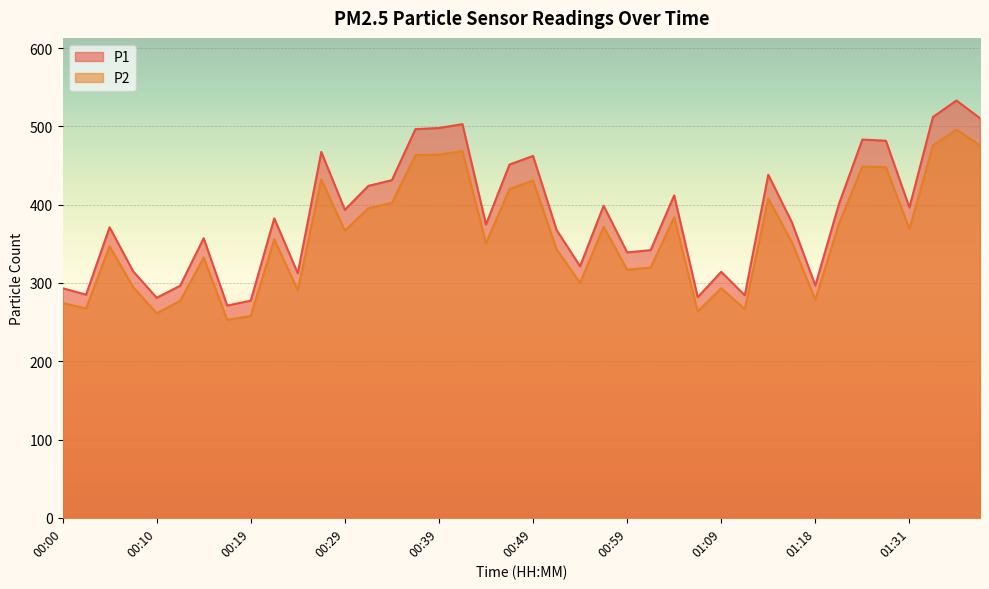

How many values in the P1 series are below 382?

20